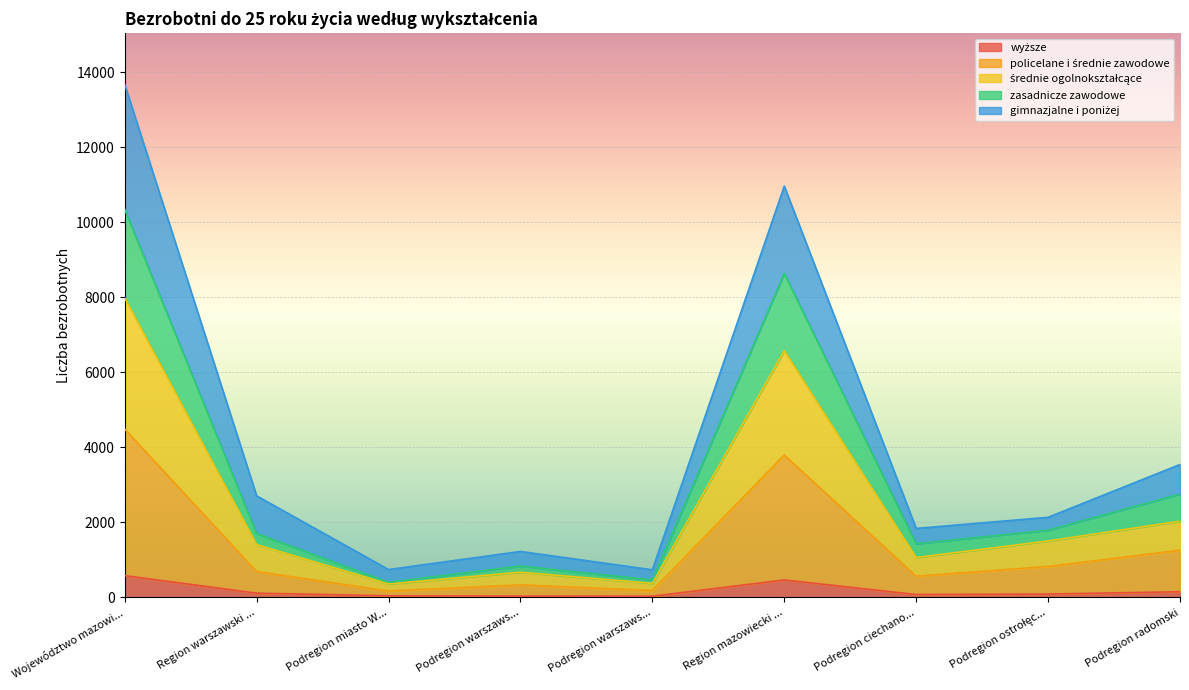

What is the approximate value of wyższe at Województwo mazowi...?

582